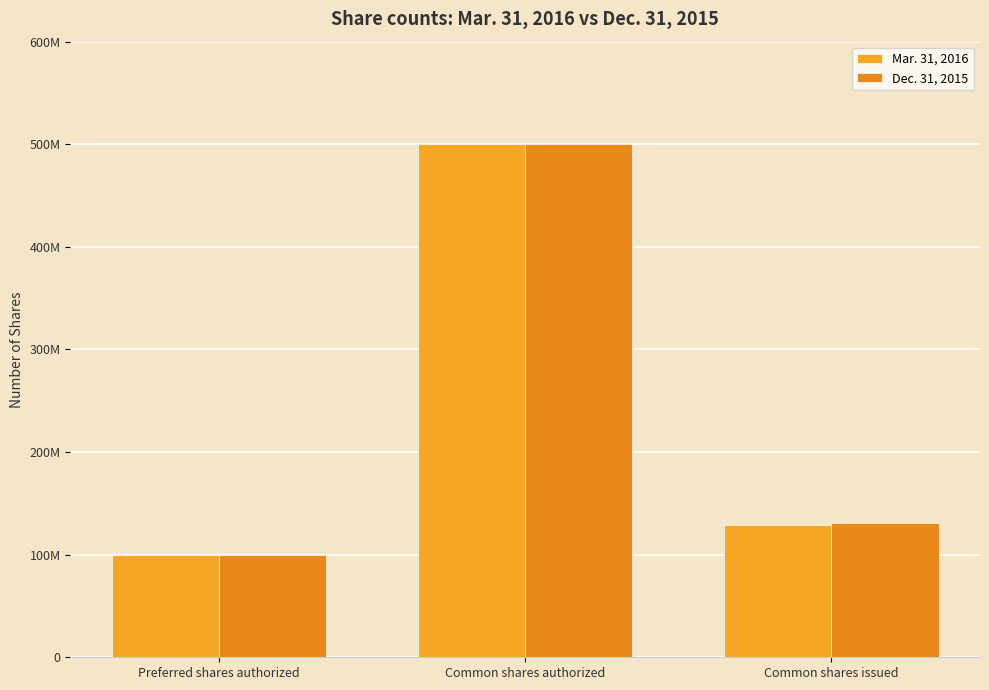

At which label does Dec. 31, 2015 first exceed 130700000?

Common shares authorized